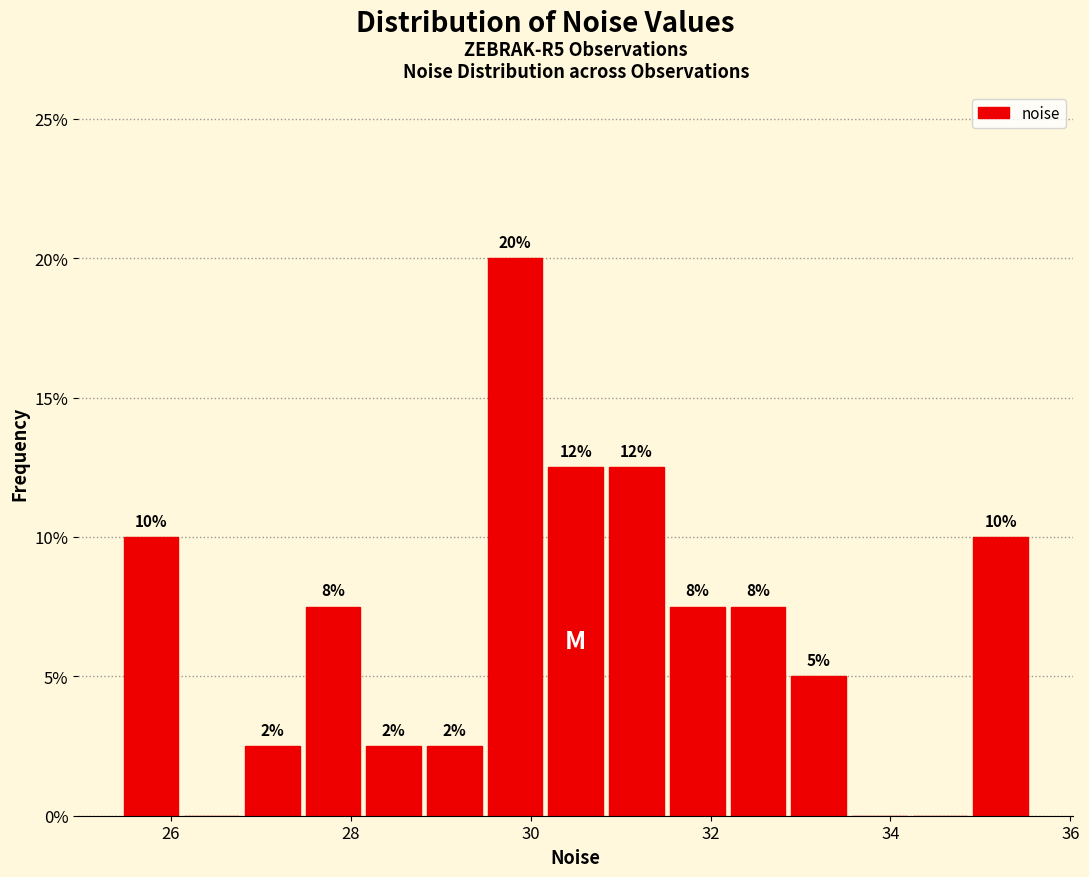

Around what value on the x-axis is the tallest bar? Give the approximate position of its centre, as read against the axis.

29.8